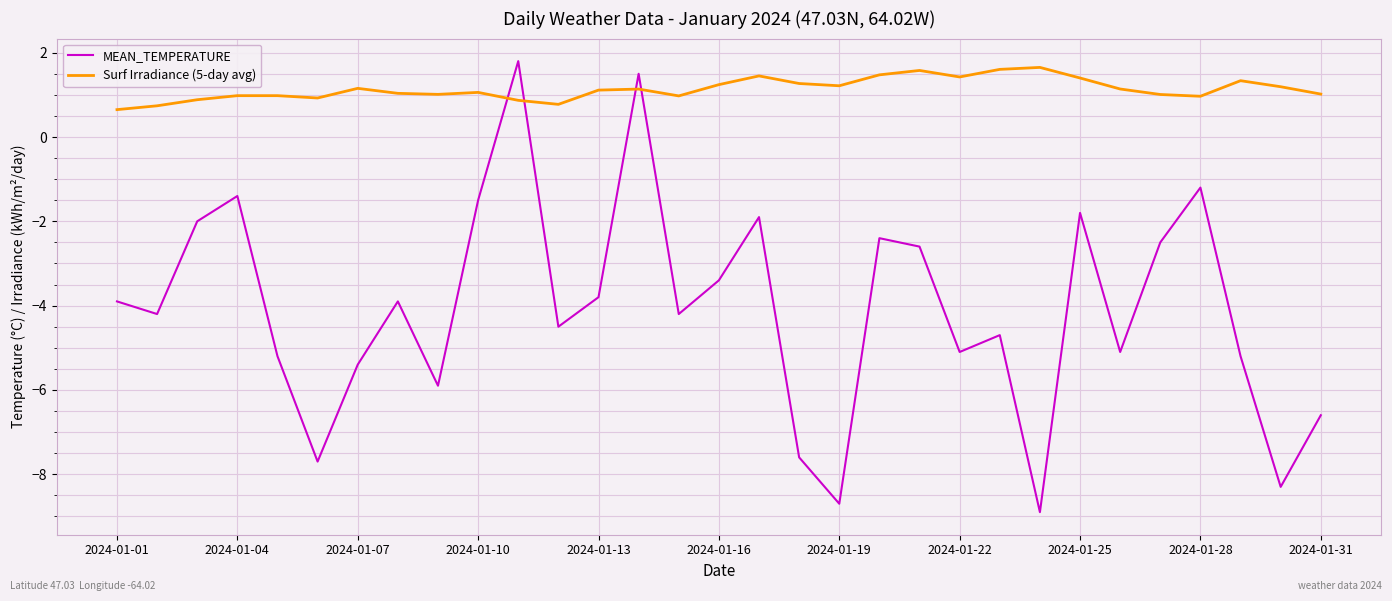

Rank the series by their maximum value, from highest to lowest.

MEAN_TEMPERATURE, Surf Irradiance (5-day avg)